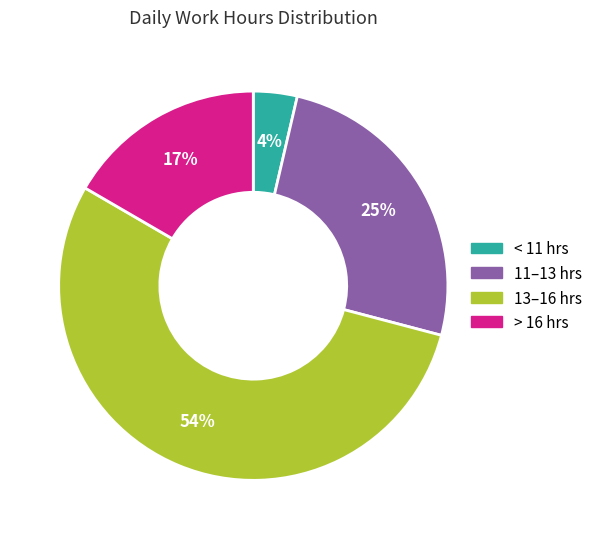

Is there any slice that represents more than half of the pie?

Yes